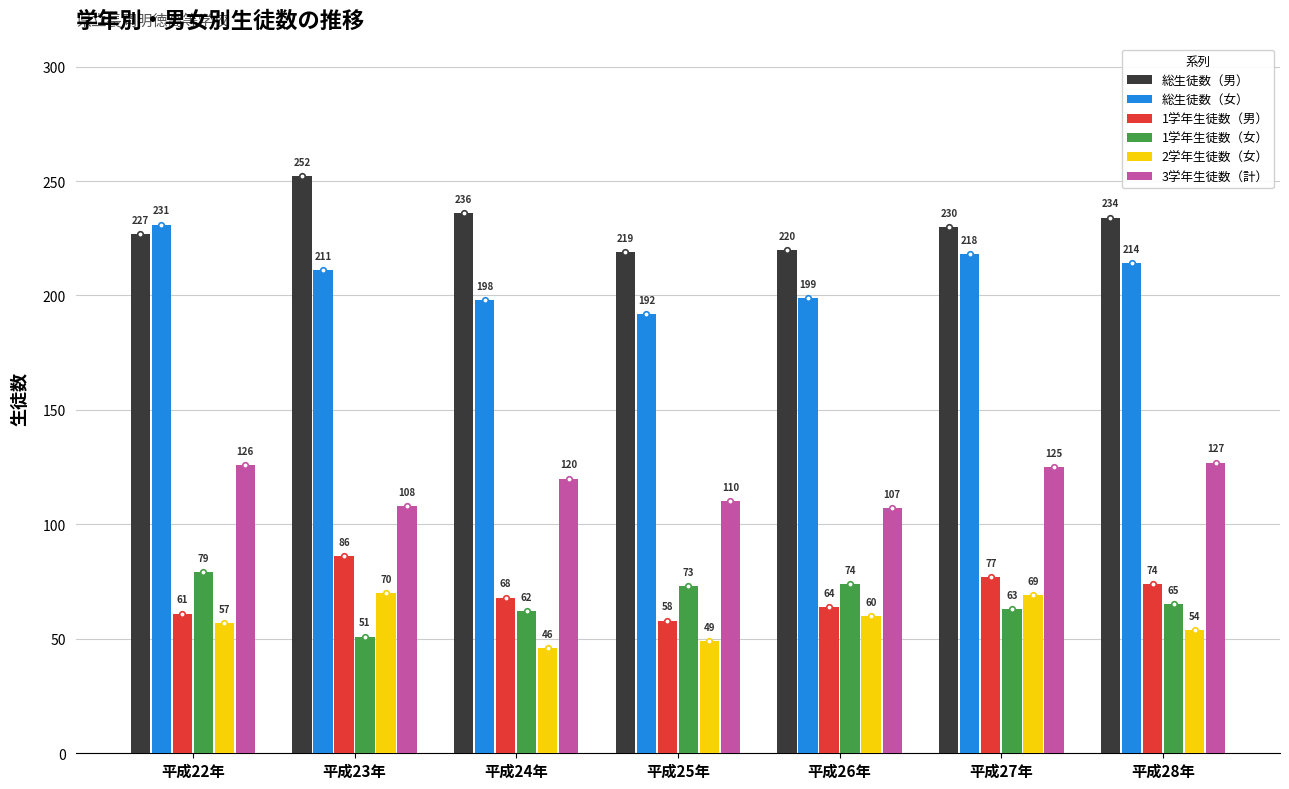

How many bars are there in each group?

6